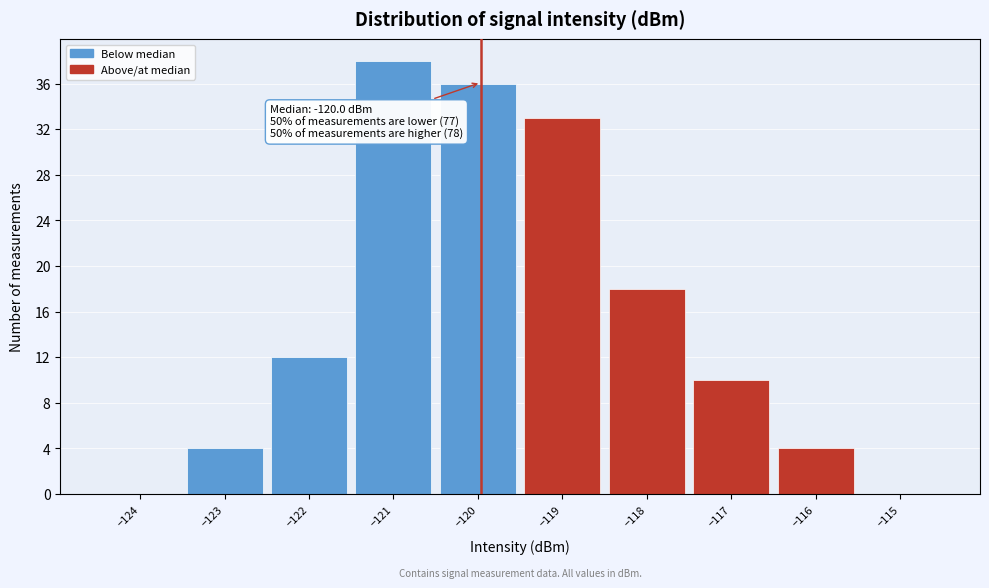

Over which range of the x-axis is the bar tallest?

-121.5 to -120.5